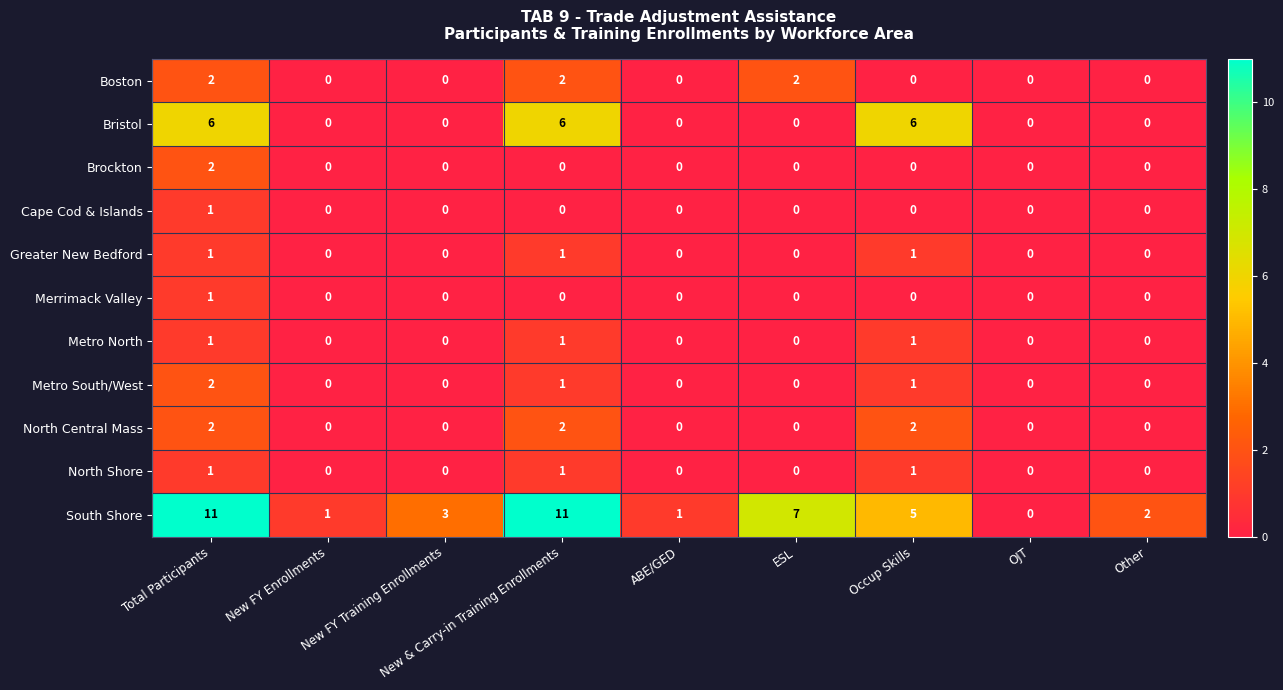

What is the sum of all Metro North values?

3